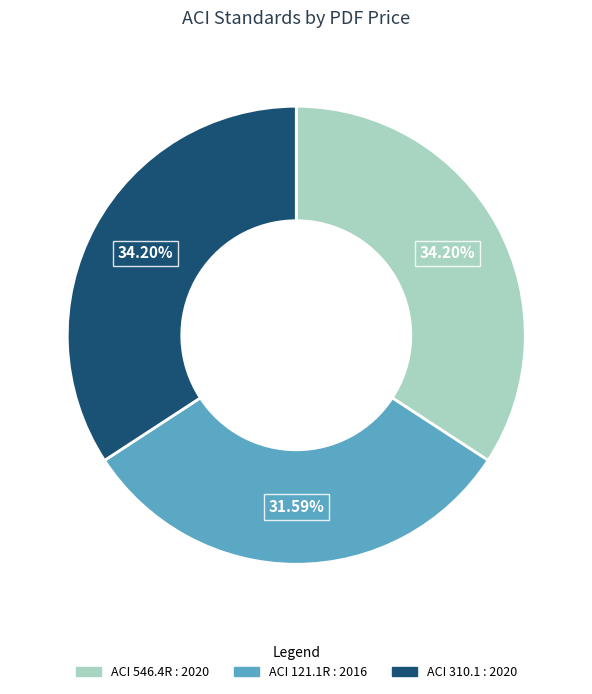

To the nearest percent, what portion does ACI 310.1 : 2020 represent?

34%